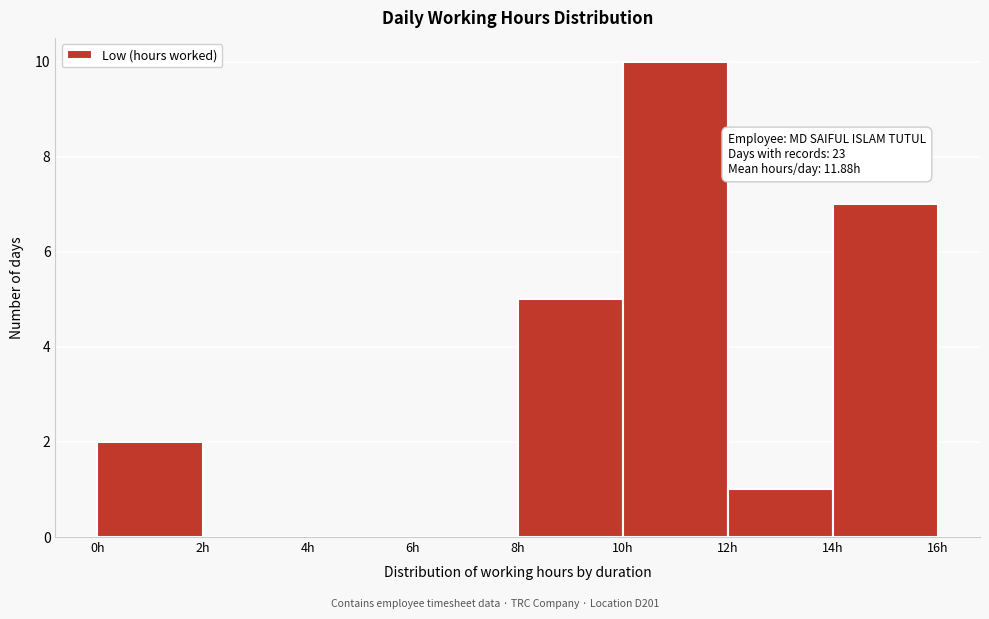

Which range on the x-axis has the tallest bar?

10 to 12